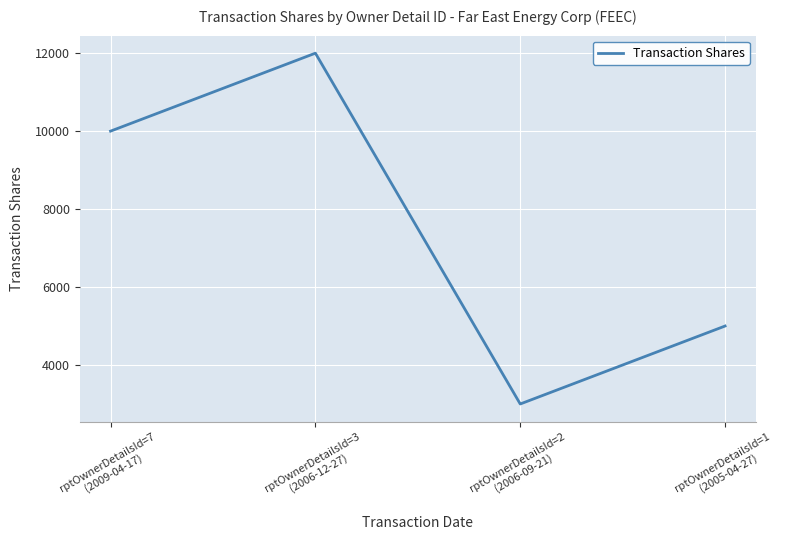

Approximately how many times larger is the value at rptOwnerDetailsId=7
(2009-04-17) compared to rptOwnerDetailsId=3
(2006-12-27)?

0.8